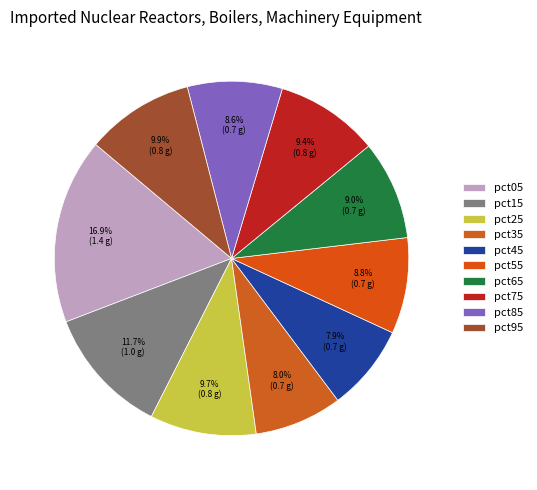

To the nearest percent, what percentage of the pie is pct05?

17%